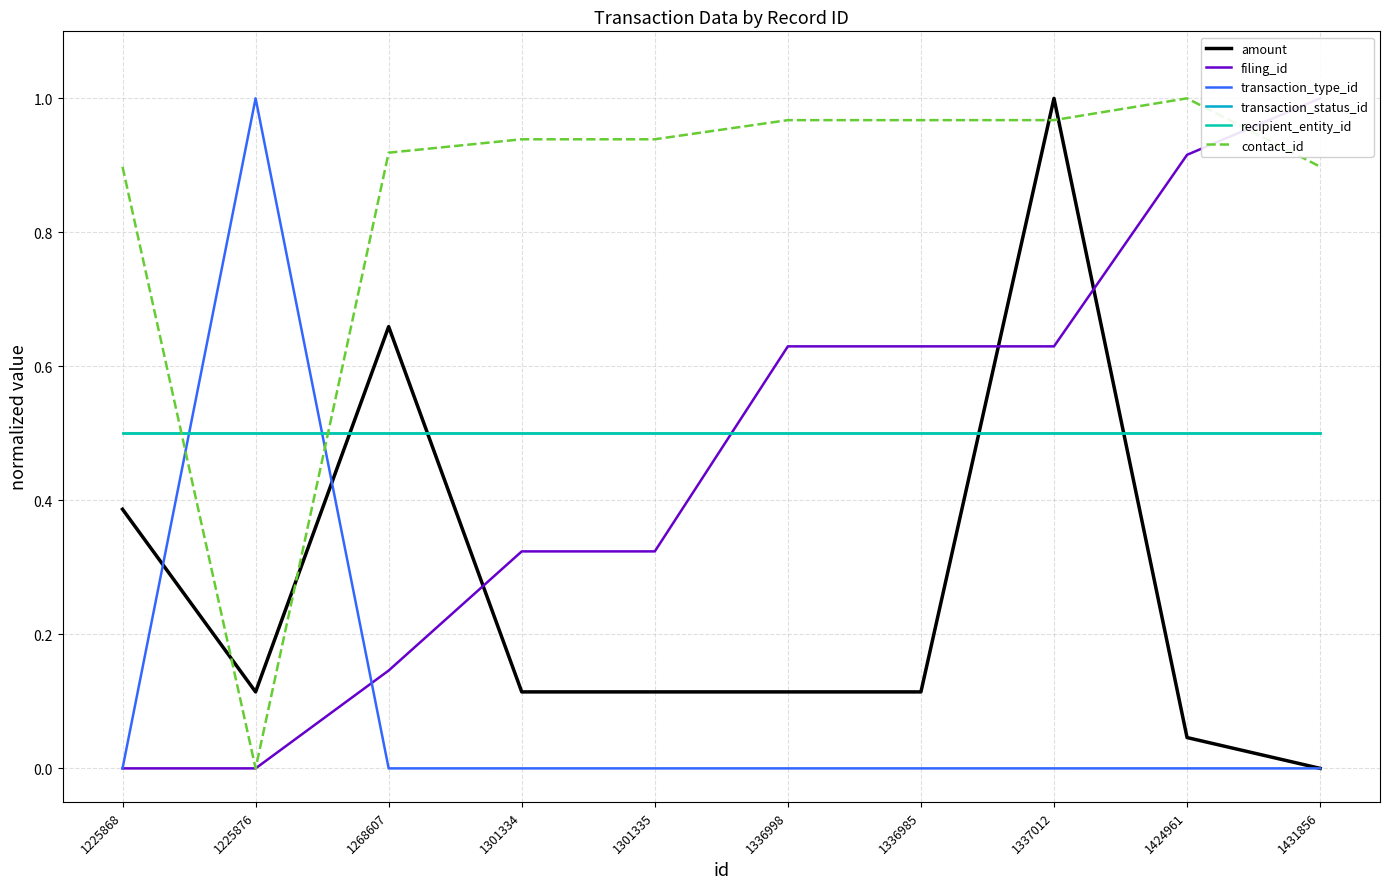

What is the value of the filing_id point at the 3rd from the left?

0.1